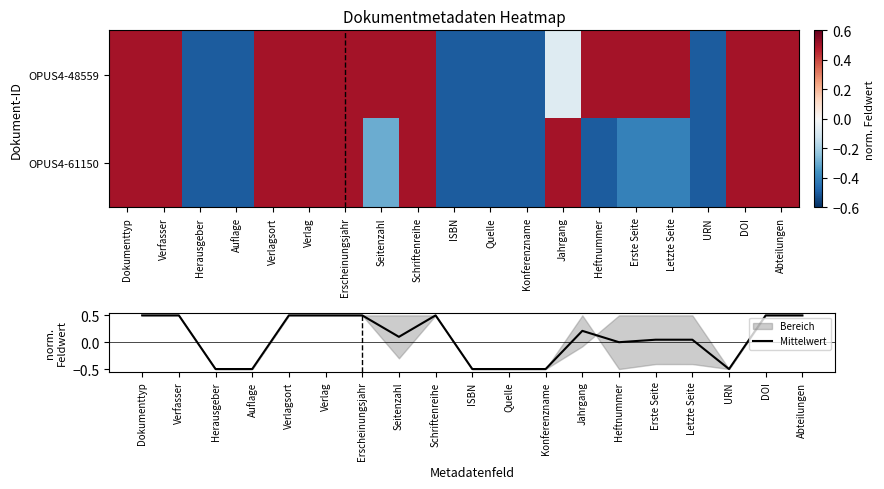

What is the total value across all series at Herausgeber?

-1.5